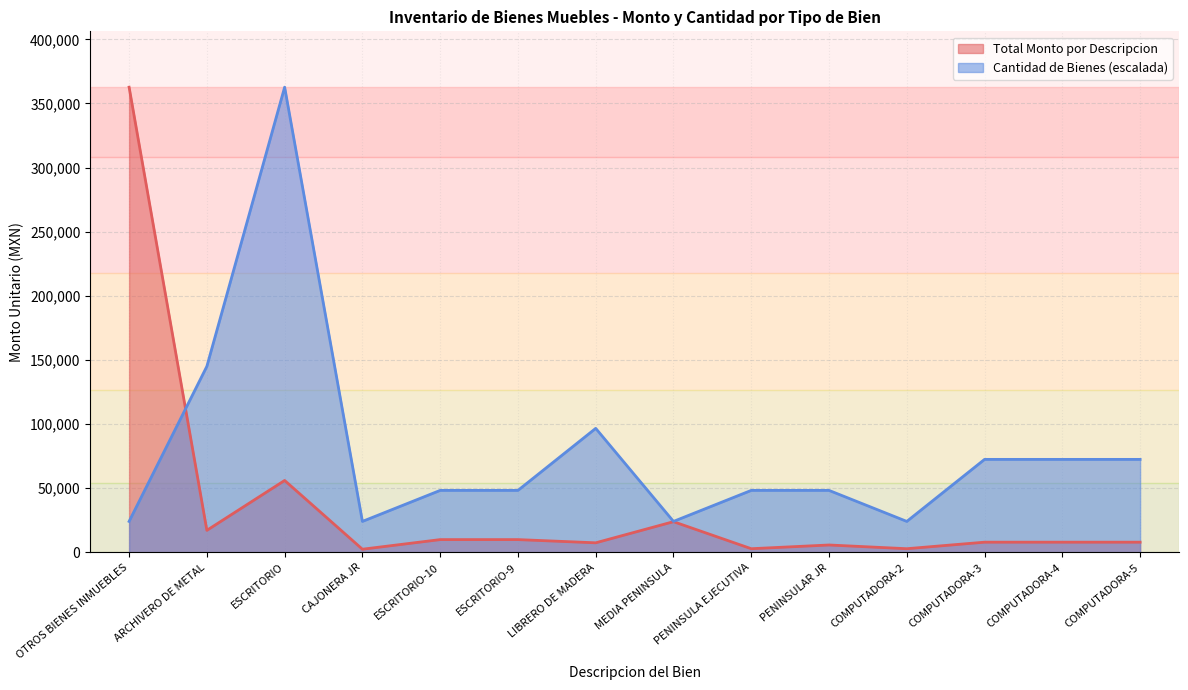

At which category is the sum across all series the highest?

ESCRITORIO